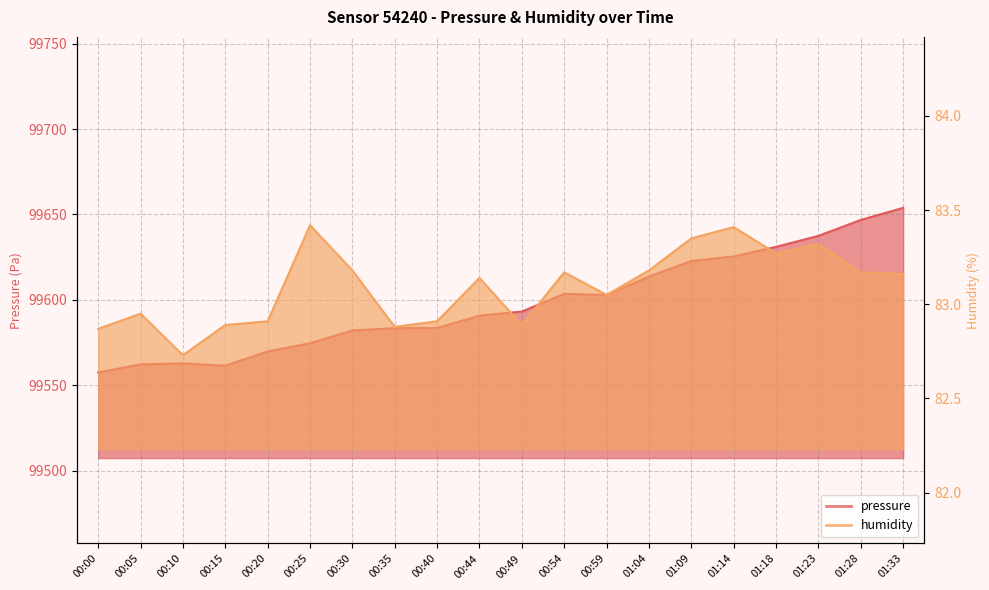

At which category does humidity reach its first local valley?

00:10